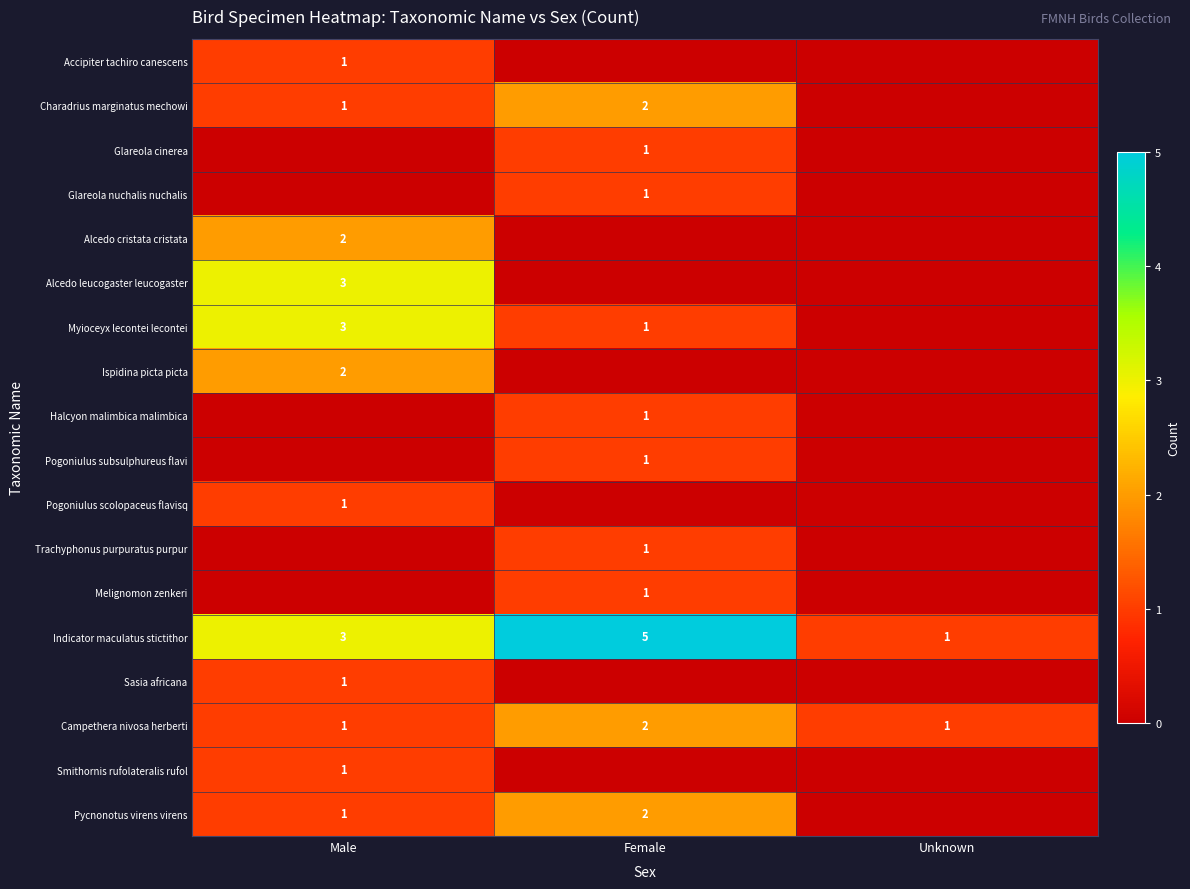

List the labels in order of Indicator maculatus stictithor value, smallest first.

Unknown, Male, Female